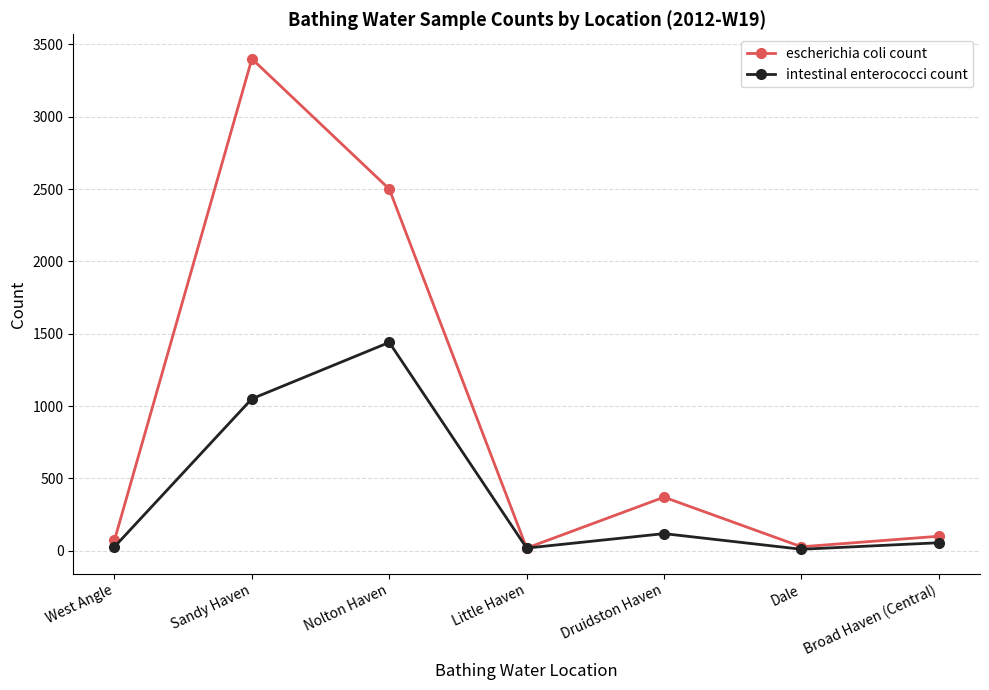

Which series has the largest total across all categories?

escherichia coli count